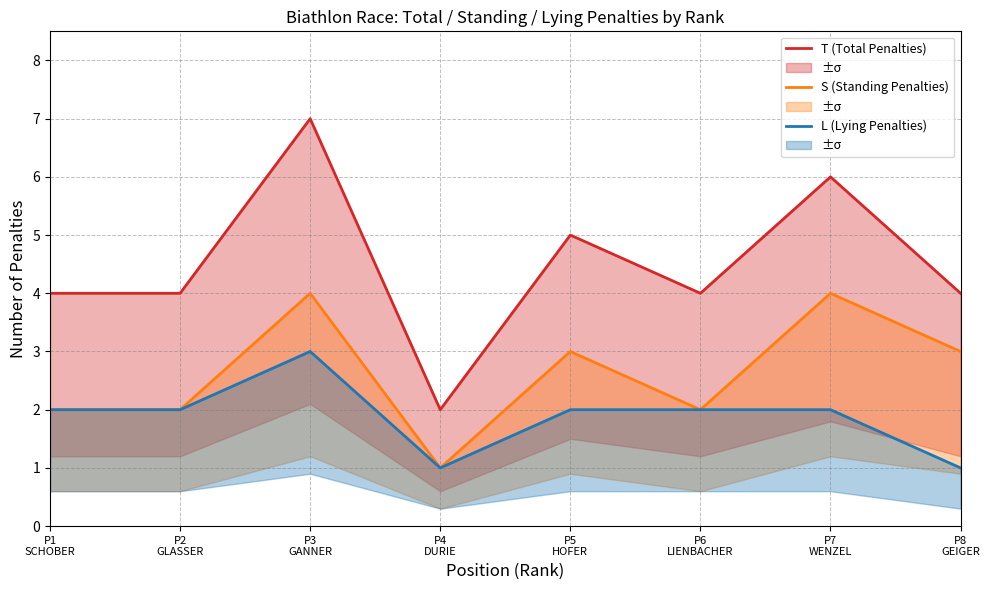

Where is the first local minimum for S (Standing Penalties)?

P4
DURIE